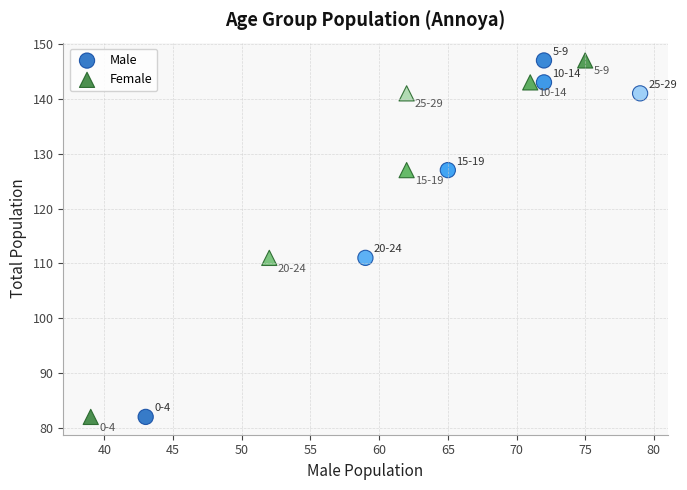

What are all the series names shown in the legend?

Male, Female